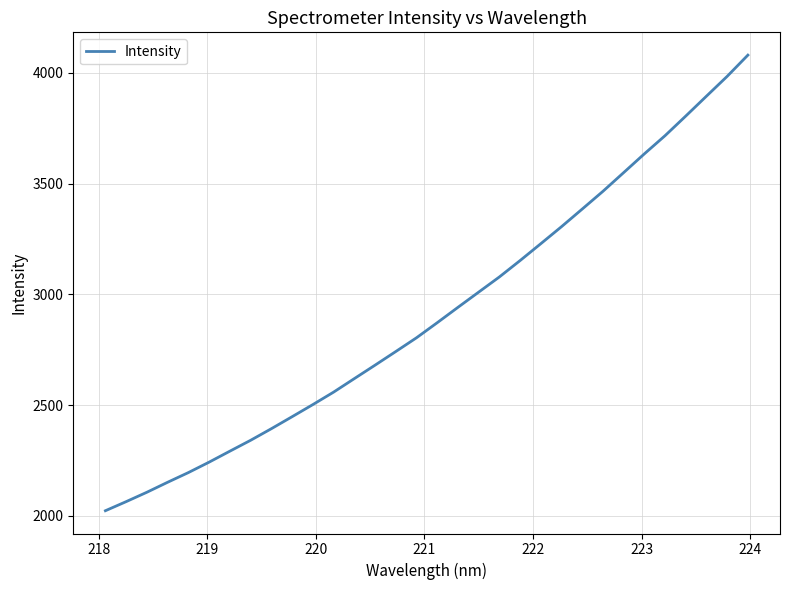

True or false: the data has more than 1 interior local peaks.

False